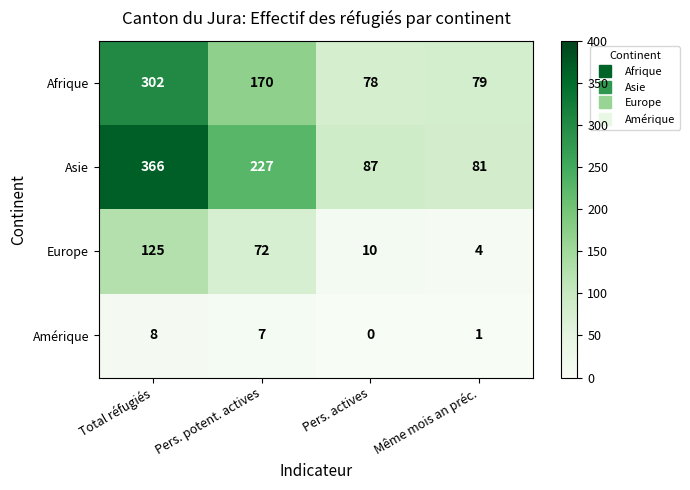

What is the difference between the second highest and second lowest values in the Europe series?

62